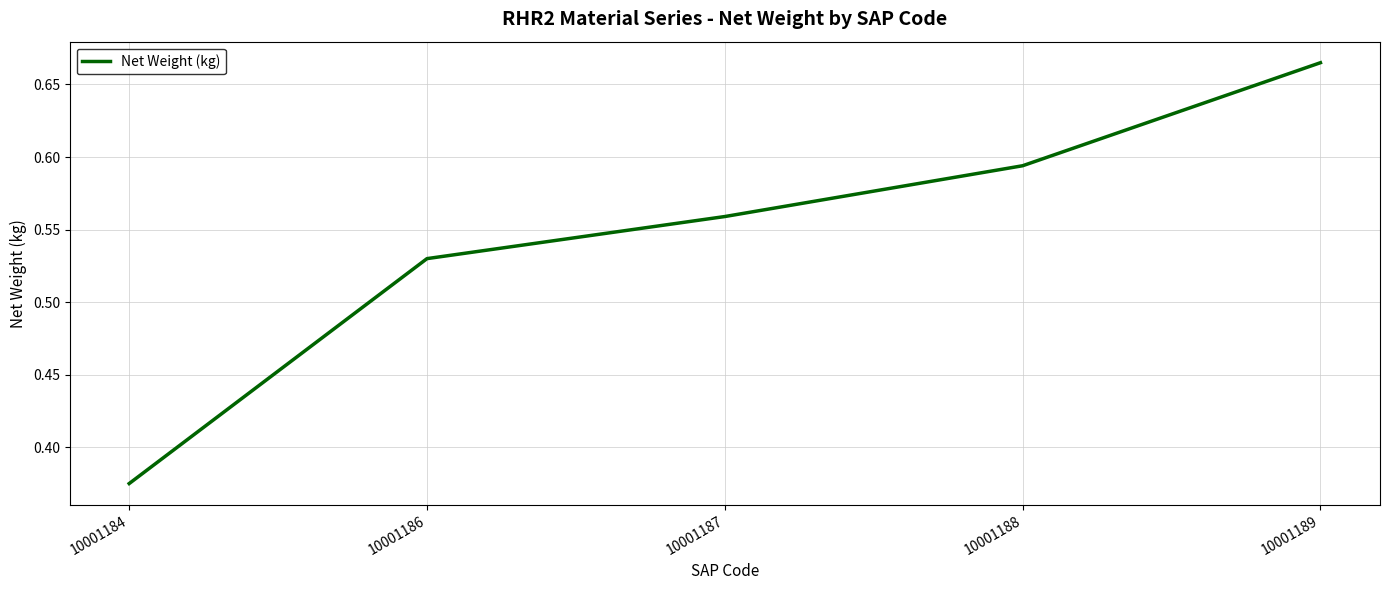

What is the sum of all values?

2.7